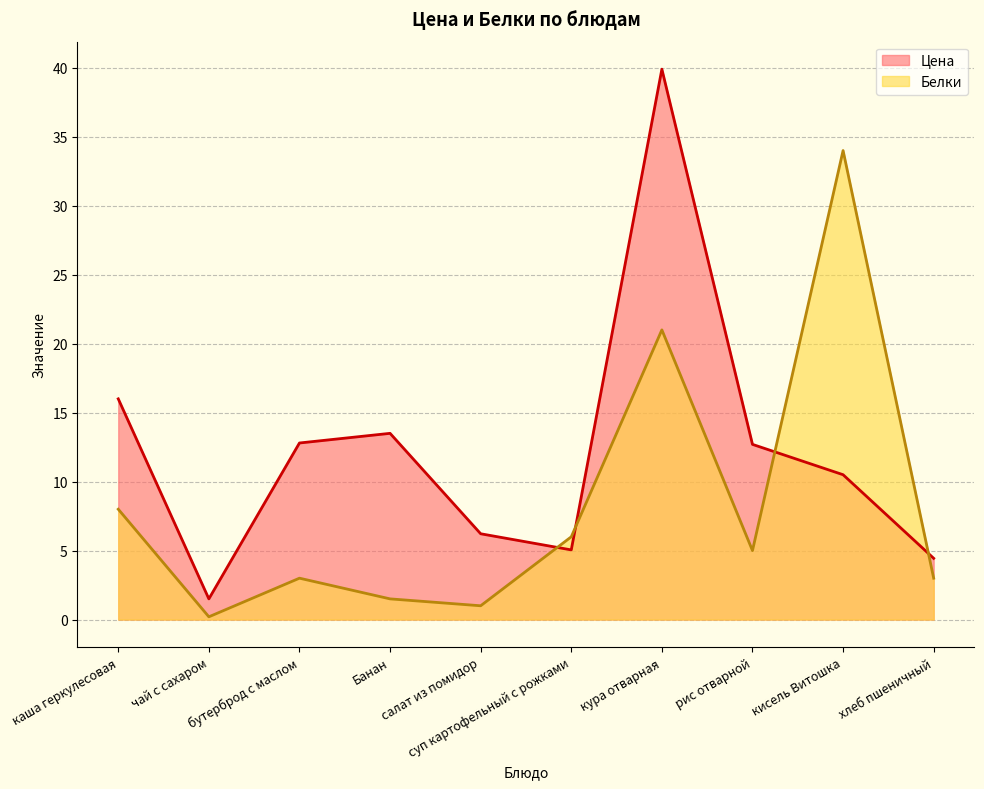

Which series ends up on top after the final intersection of Белки and Цена?

Цена